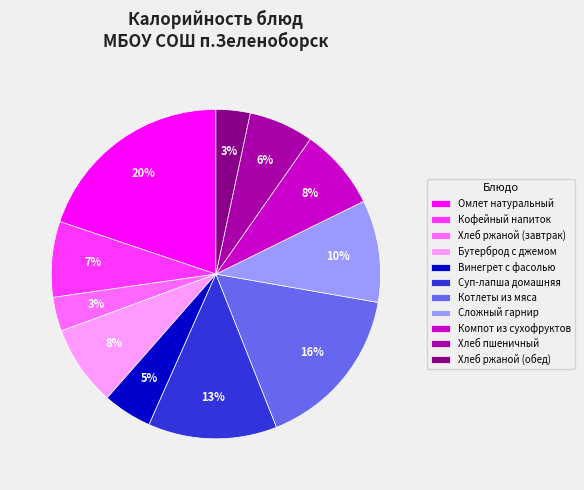

Approximately how many times larger is the value at Сложный гарнир compared to Кофейный напиток?

1.4